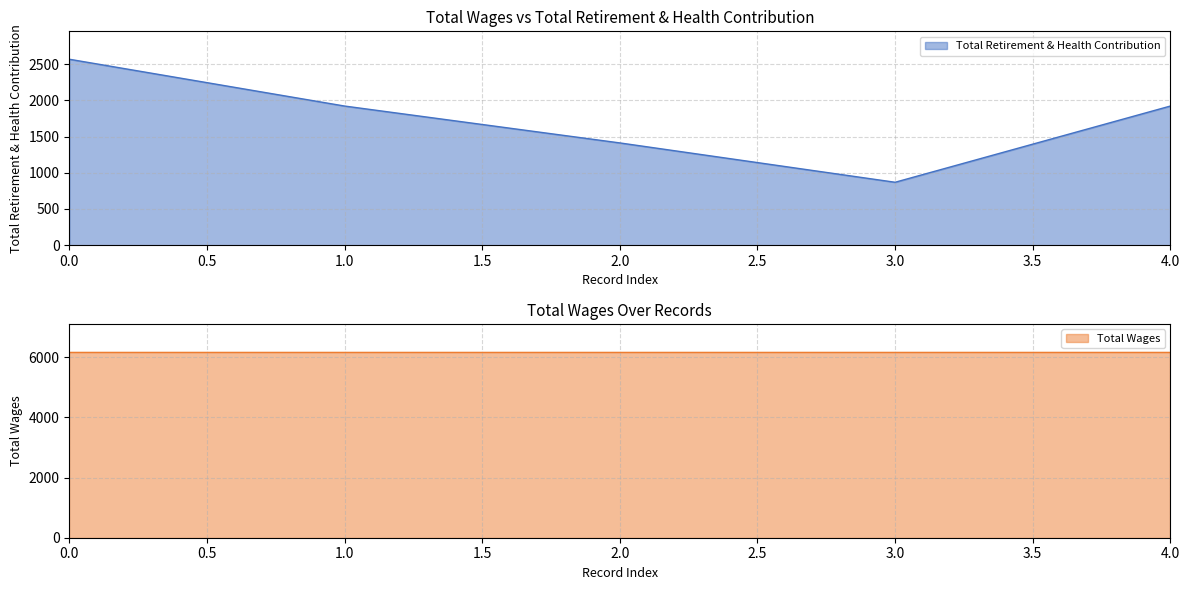

The Total Retirement & Health Contribution series shows 4215 at 0.0. True or false?

False